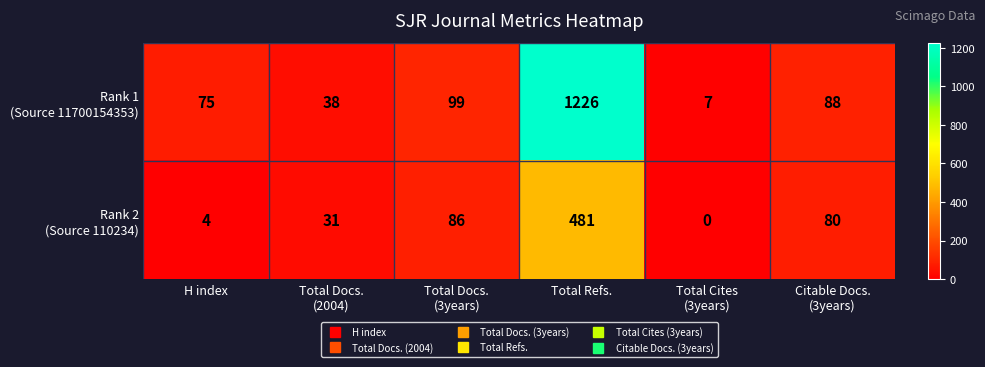

At which category is the sum across all series the highest?

Total Refs.